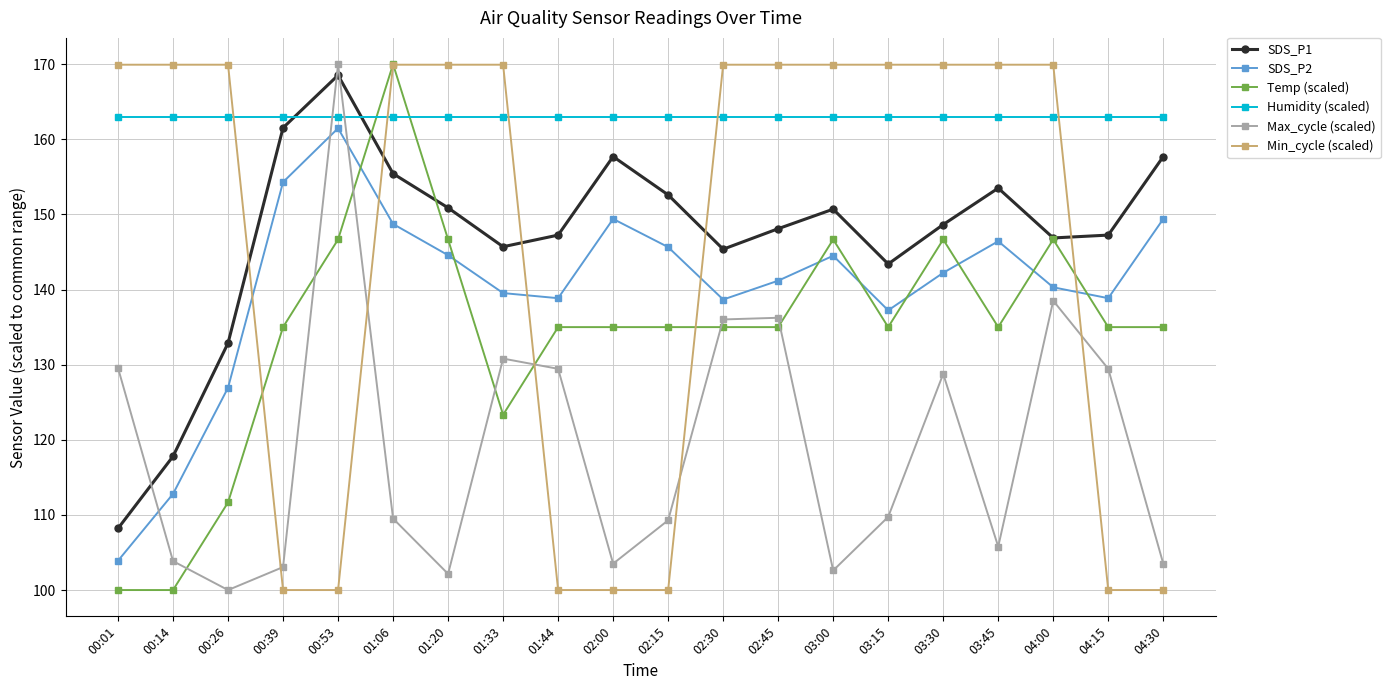

Between 01:44 and 03:00, which series saw the biggest shift?

Min_cycle (scaled)